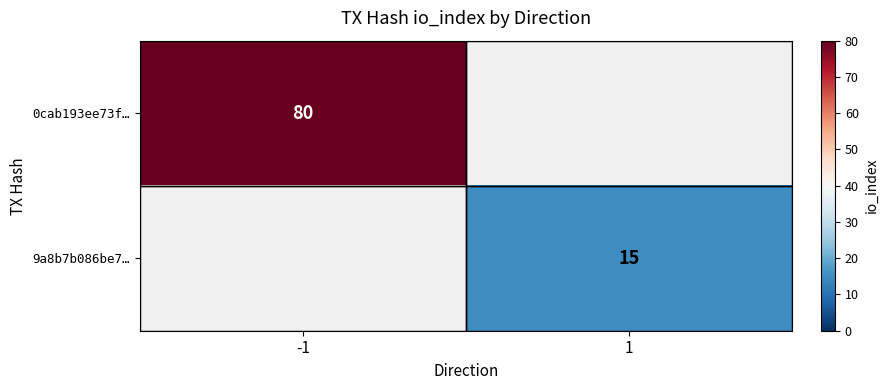

True or false: 0cab193ee73f… has a value of 117 at -1.

False